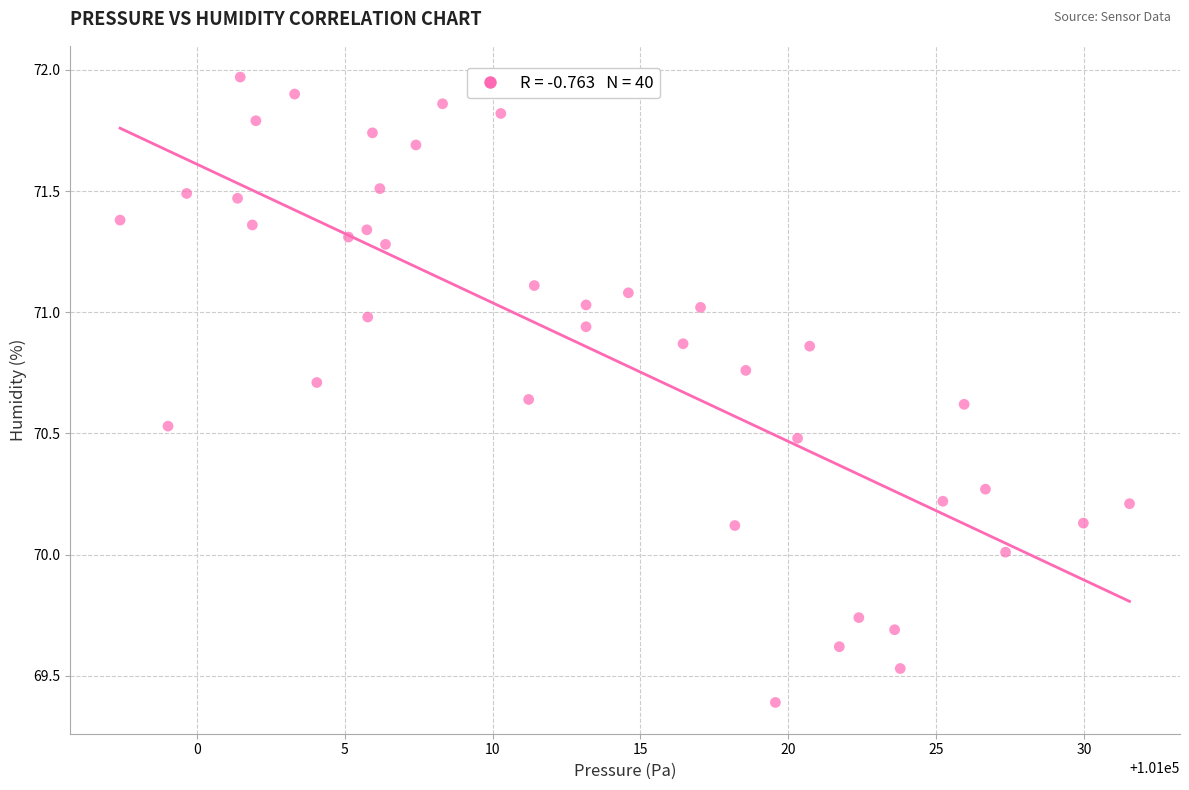

What is the range of X values (max minus min)?

34.1